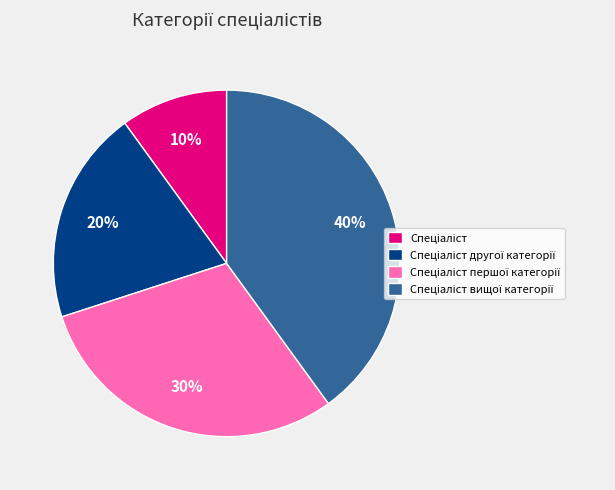

Does any single category account for the majority?

No